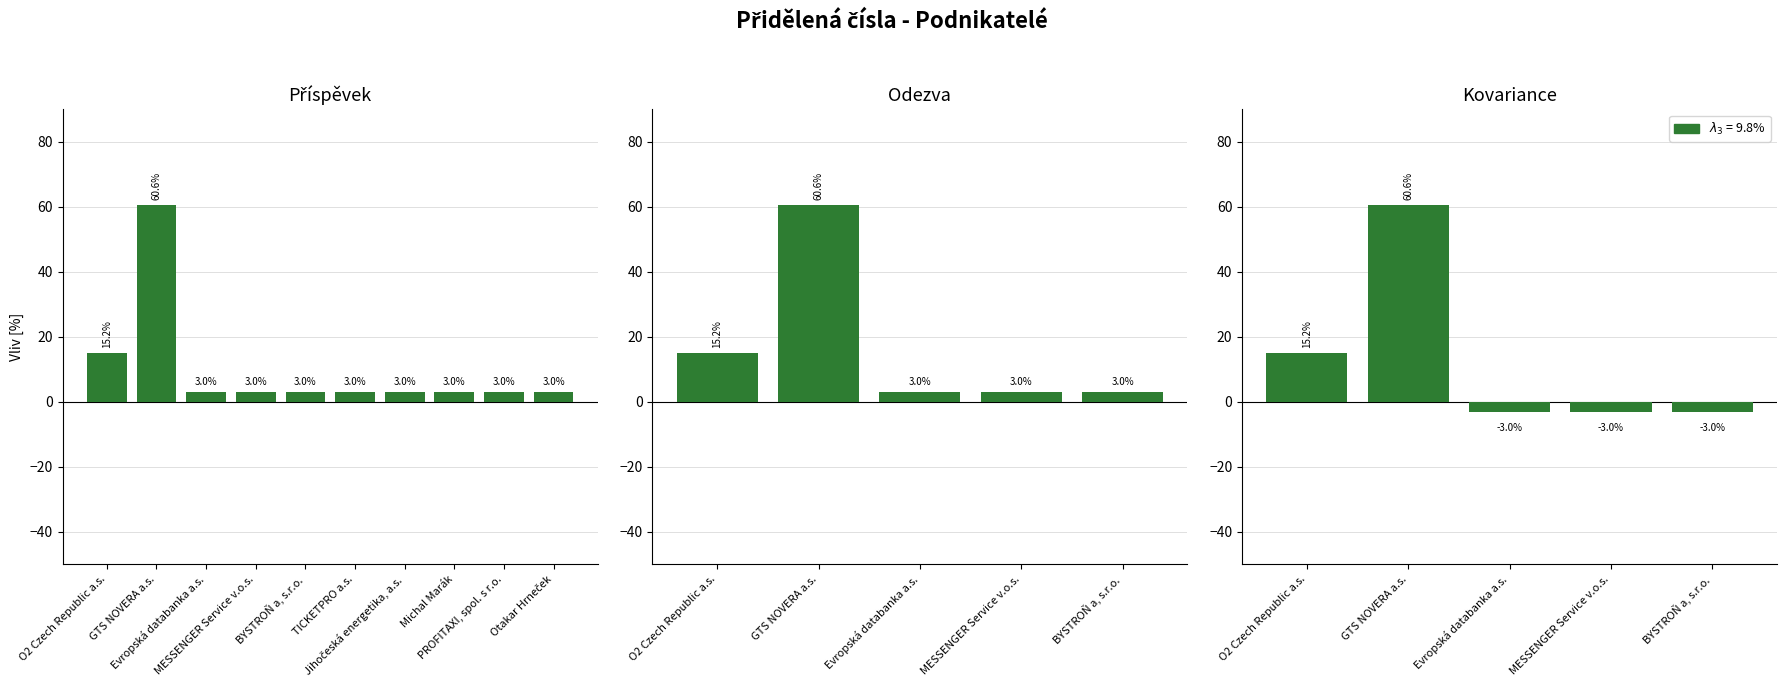

True or false: the data shows 3.0 at Jihočeská energetika, a.s..

True